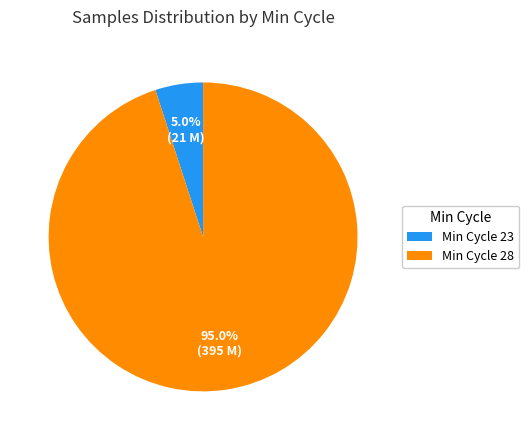

Between Min Cycle 23 and Min Cycle 28, which is larger?

Min Cycle 28